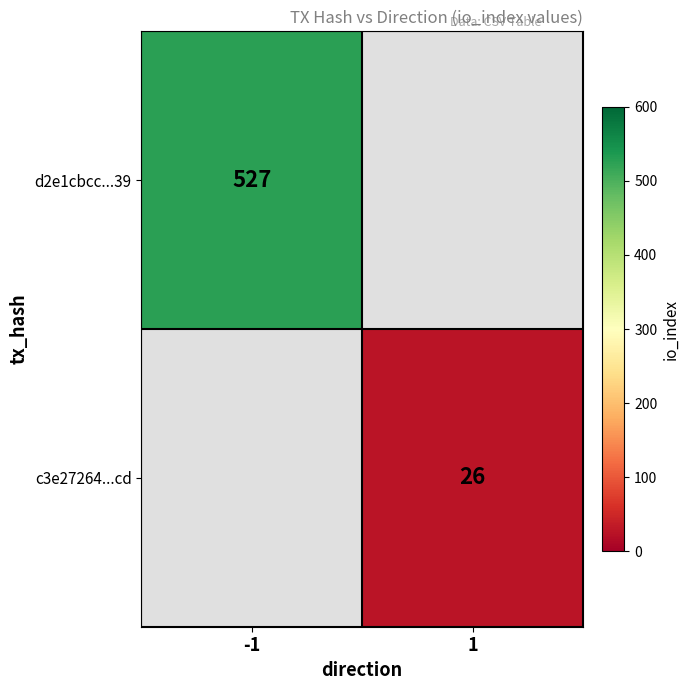

Is it true that d2e1cbcc...39 equals 527 at -1?

True